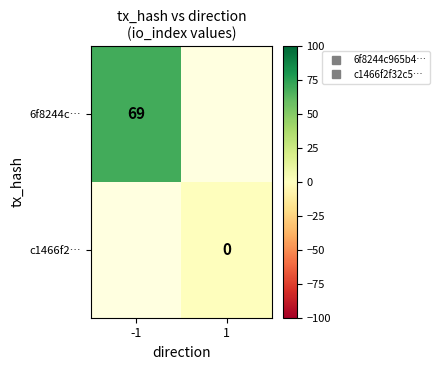

At how many categories does at least one series exceed 19?

1